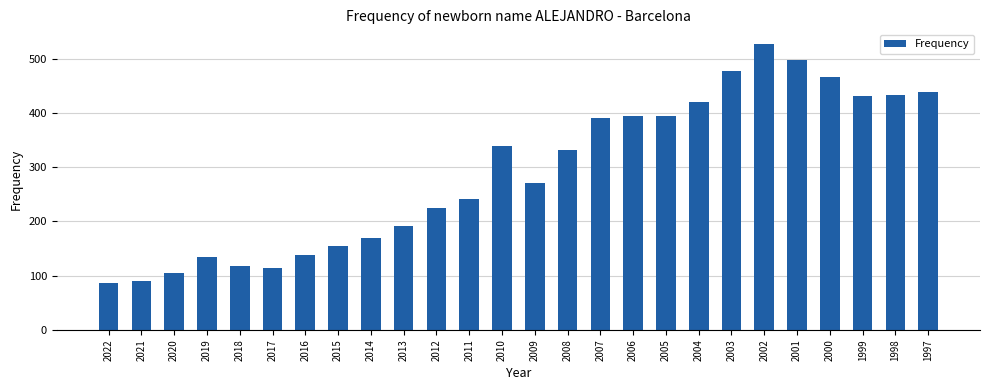

Read the value at 2001, to the nearest 5.

500